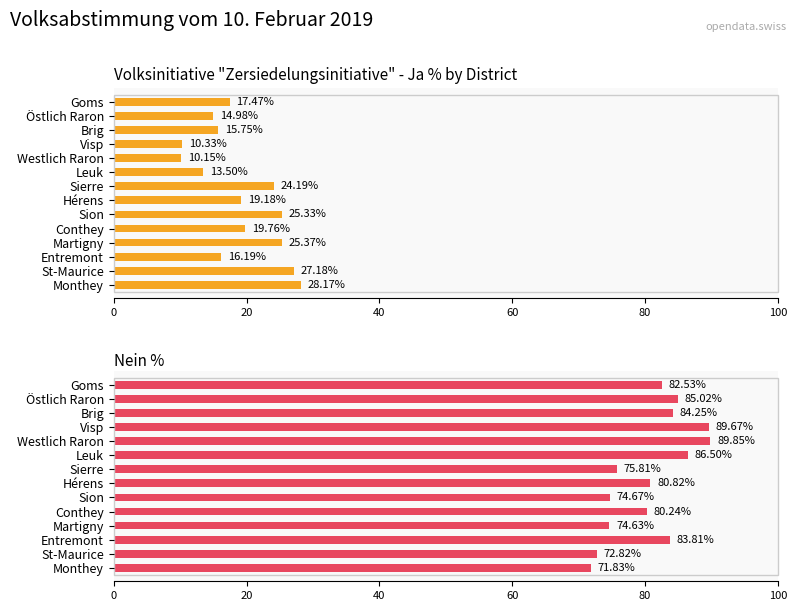

Rank the series at Entremont from lowest to highest value.

Ja %, Nein %